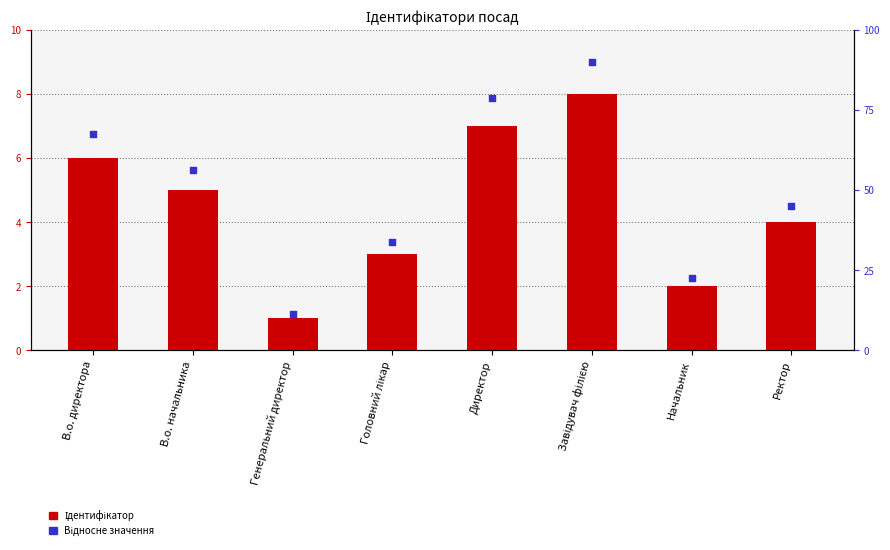

What is the total value across all series at Начальник?

4.2